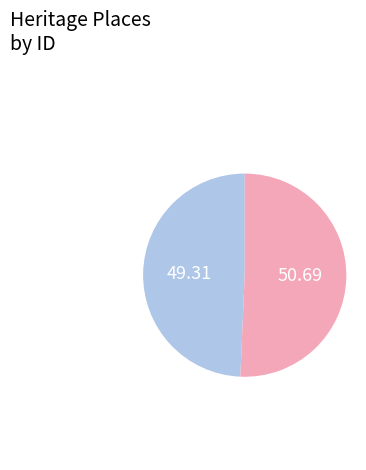

Is there a majority slice in this chart?

Yes